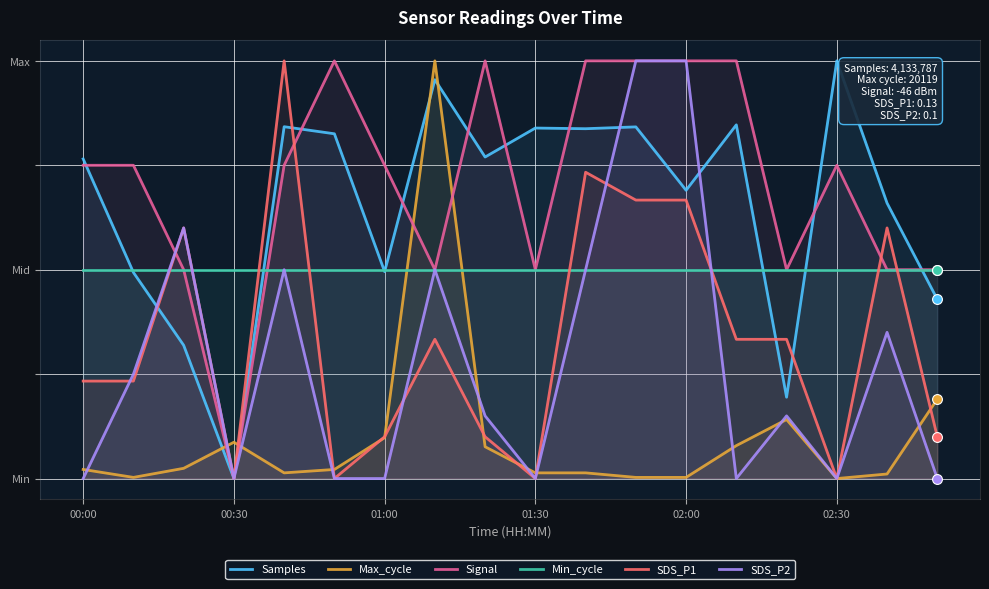

Which series reaches the minimum Y coordinate?

Samples